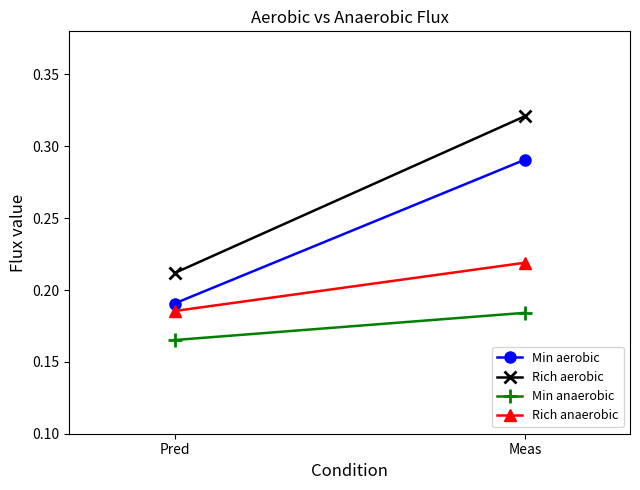

Reading left to right, transcribe all the data shown in this chart.

Min aerobic: Pred=0.2	Meas=0.3
Rich aerobic: Pred=0.2	Meas=0.3
Min anaerobic: Pred=0.2	Meas=0.2
Rich anaerobic: Pred=0.2	Meas=0.2